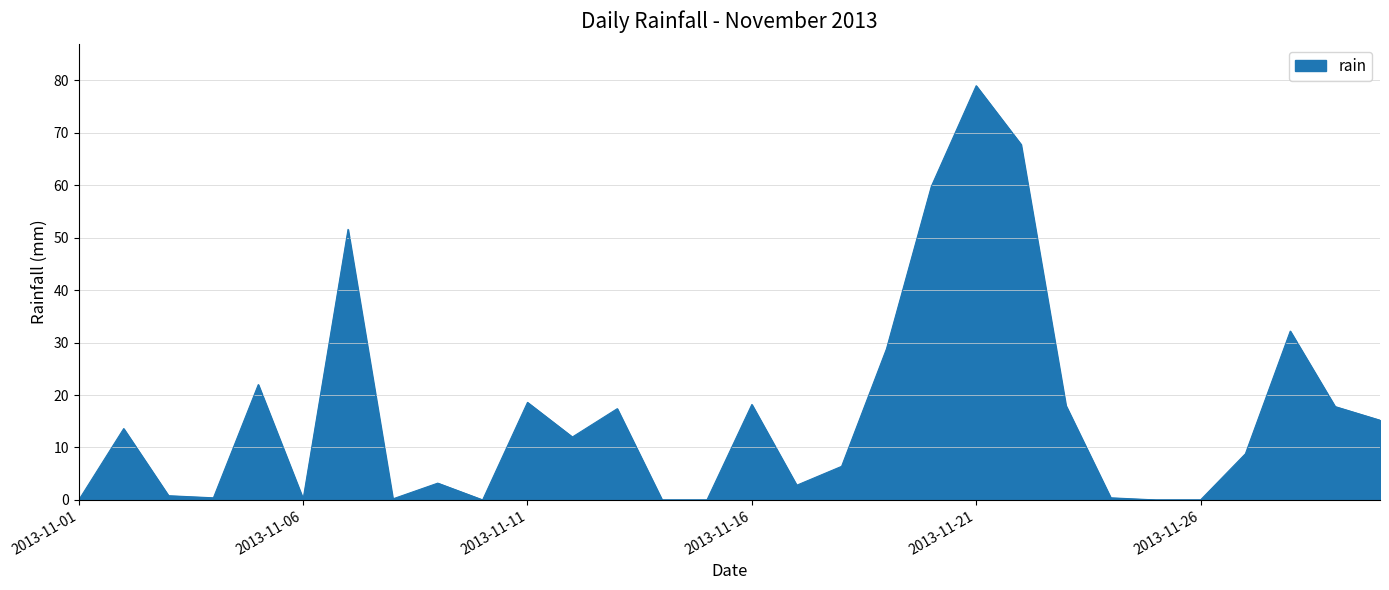

What is the greatest value displayed?

79.0